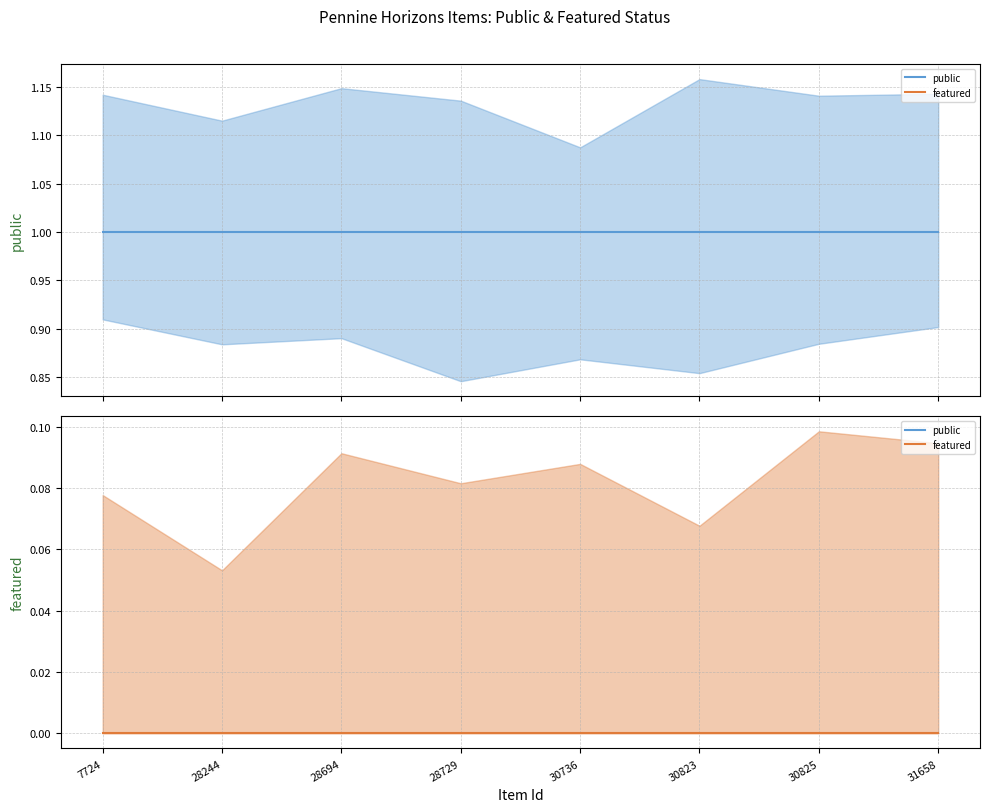

What is the total value across all series at 30736?

1